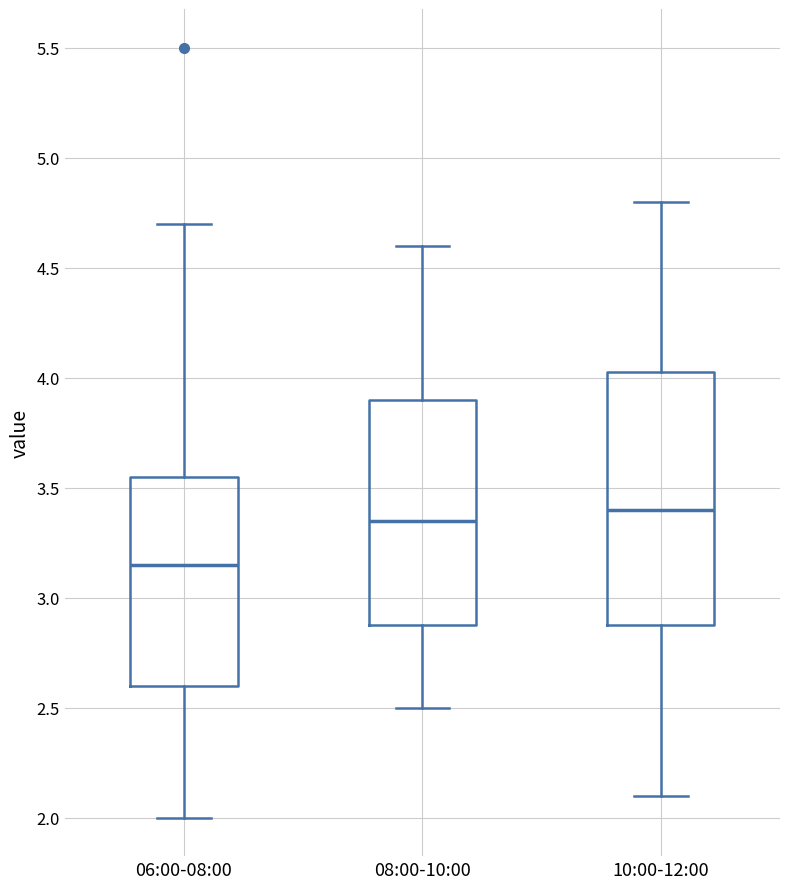

Reading left to right, read every box against the y-axis: the position of its median line, the range the box covers, and the ends of its whiskers. The values are not printed on the chart, so give them approximately, as read against the axis.

06:00-08:00: median 3.15, box 2.60 to 3.55, whiskers 2.00 to 4.70
08:00-10:00: median 3.35, box 2.90 to 3.90, whiskers 2.50 to 4.60
10:00-12:00: median 3.40, box 2.90 to 4.05, whiskers 2.10 to 4.80